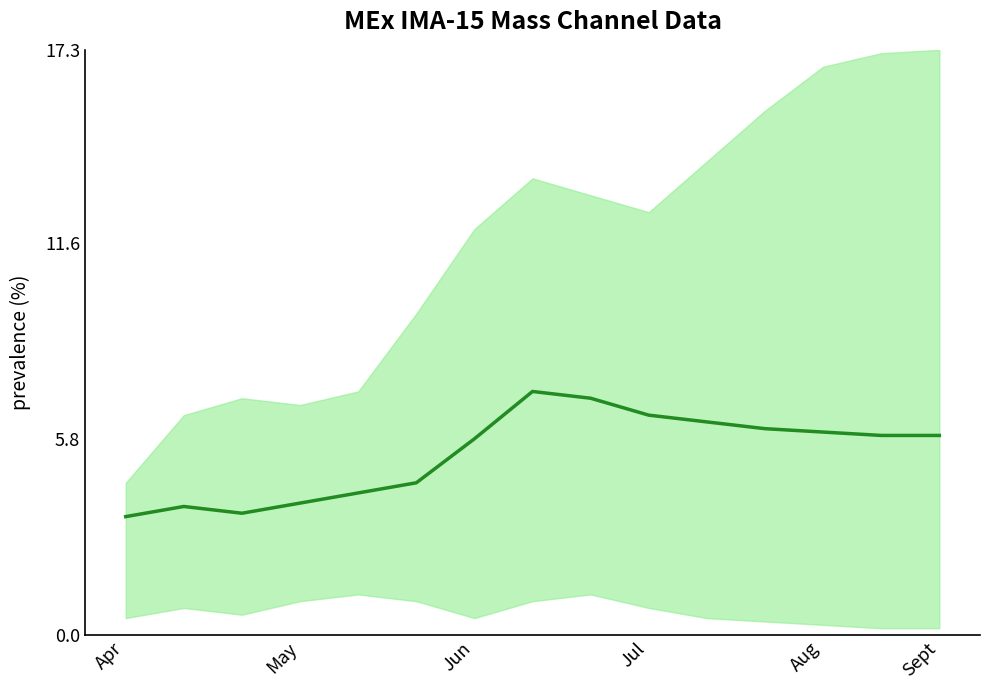

What is the difference between the maximum and second lowest values?

3.6